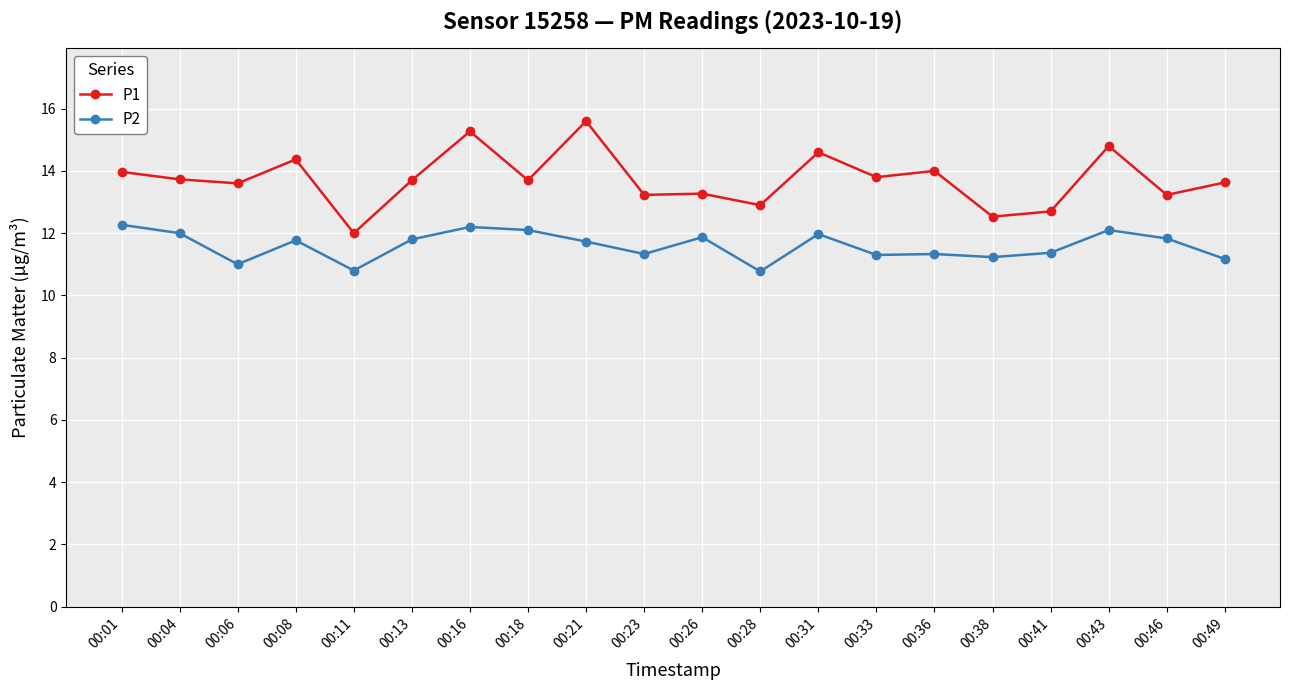

List the series in order of their peak value, highest first.

P1, P2